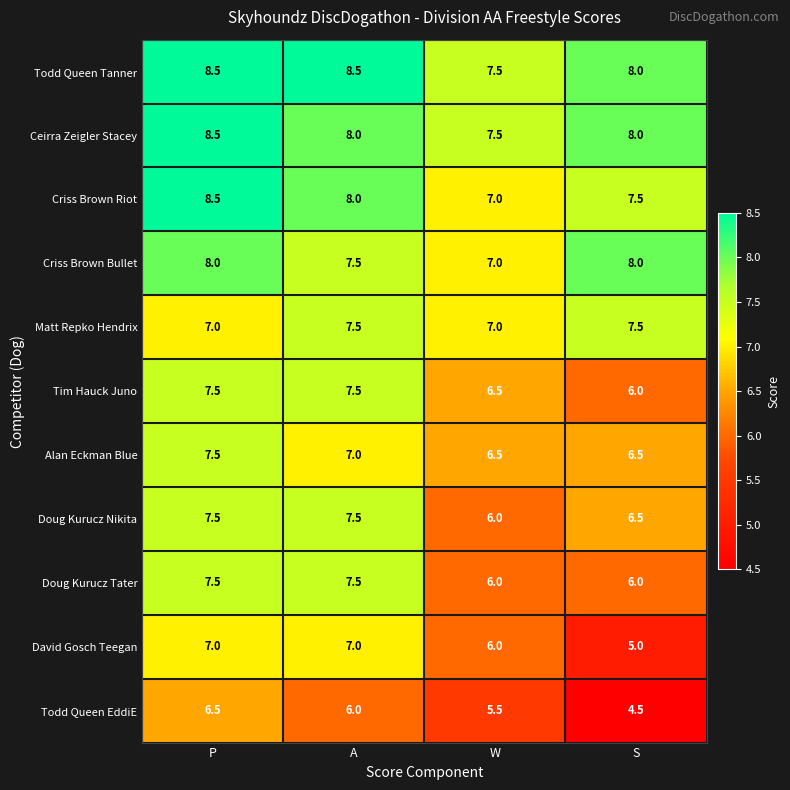

What is the total value across all series at P?

84.0